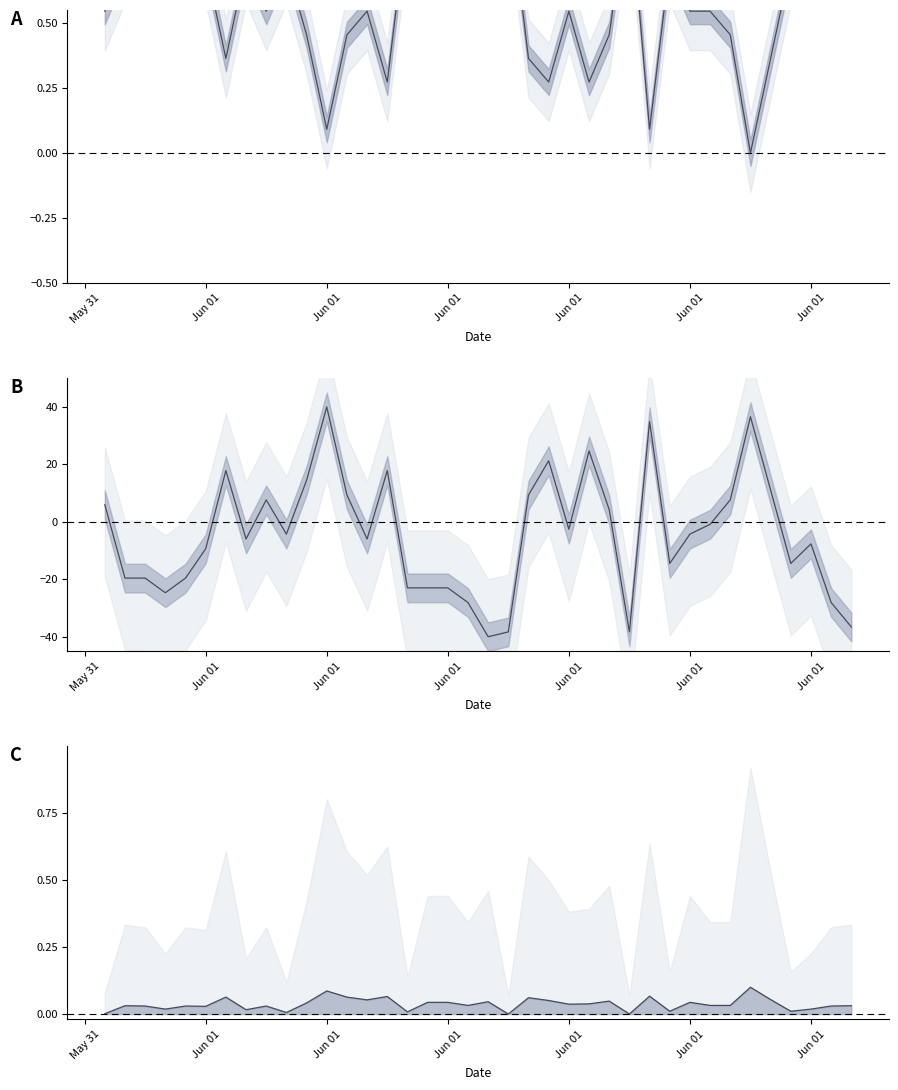

Count the number of categories in the chart.

38